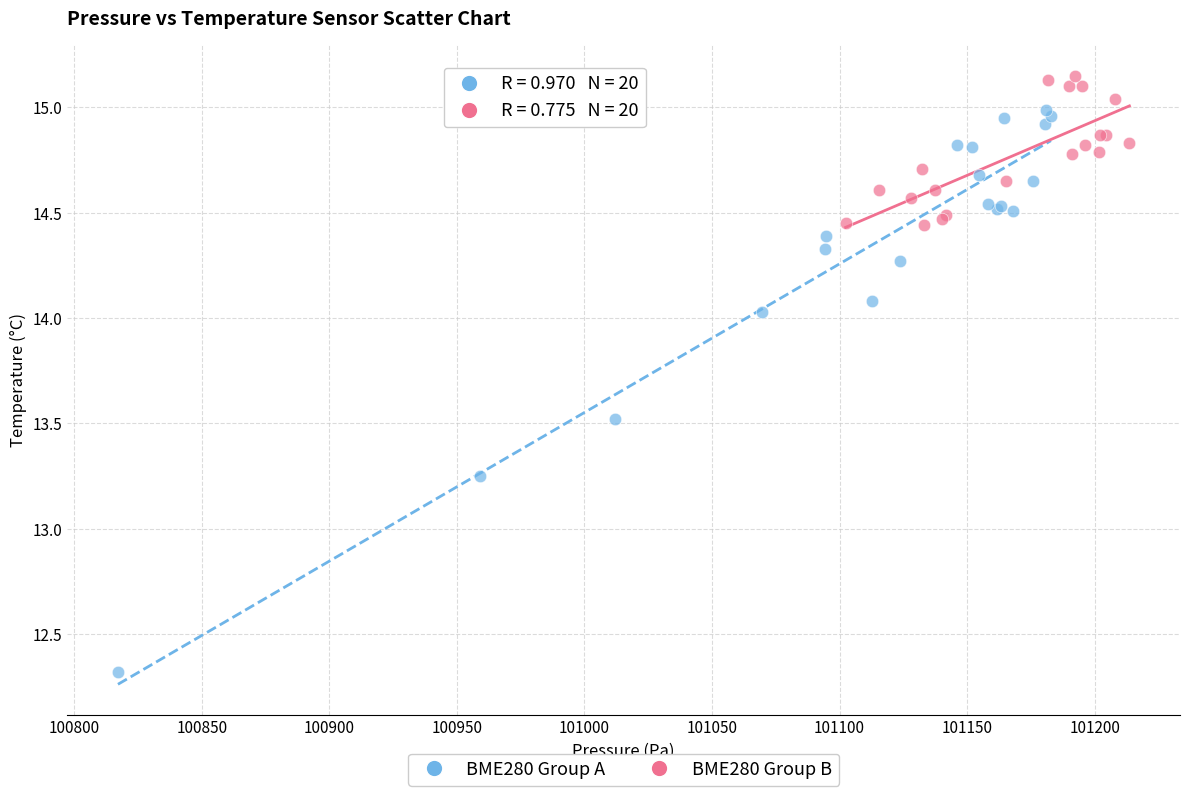

Which series contains the lowest Y value?

BME280 Group A